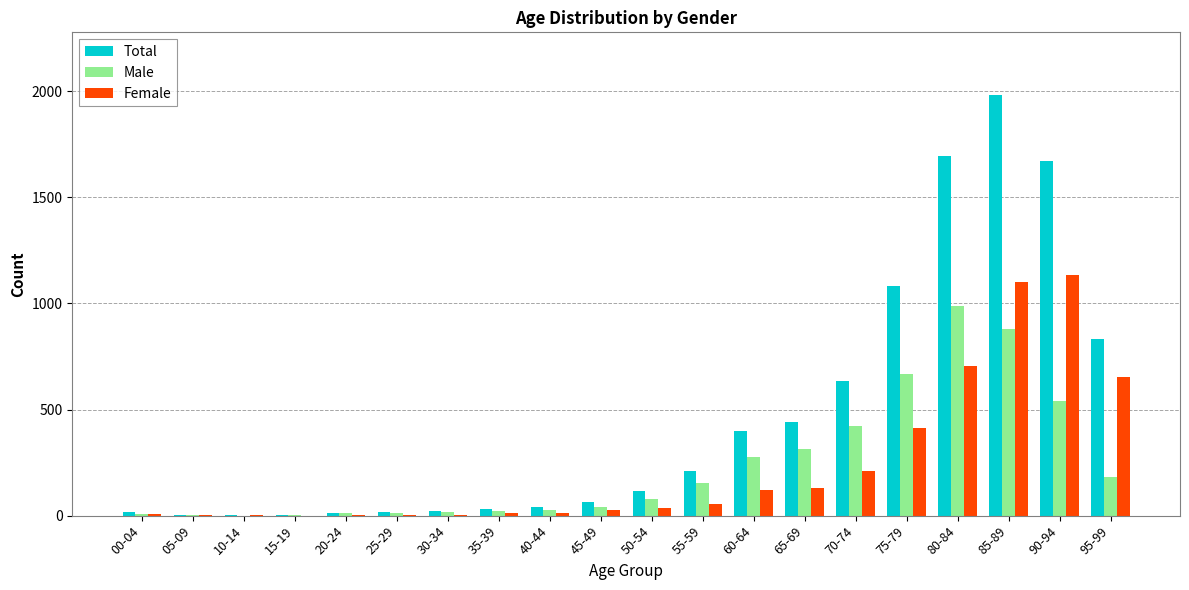

At which label is Female closest to 567?

95-99